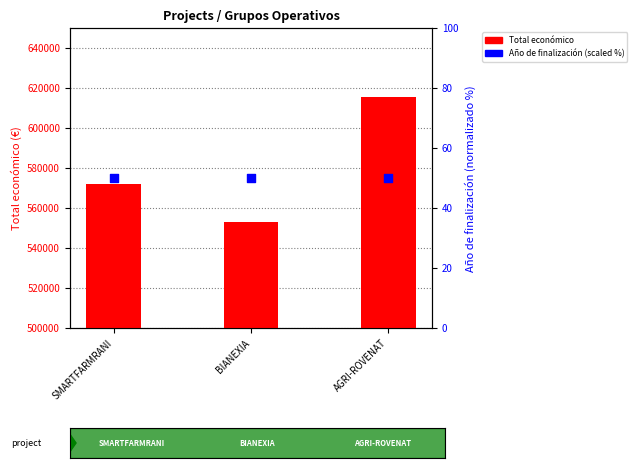

Which series has the largest total across all categories?

Total economico